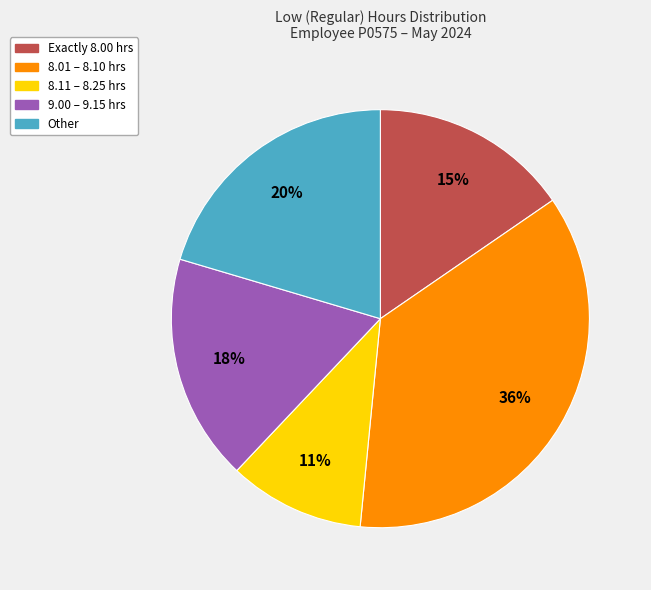

To the nearest percent, what is the average slice percentage?

20%